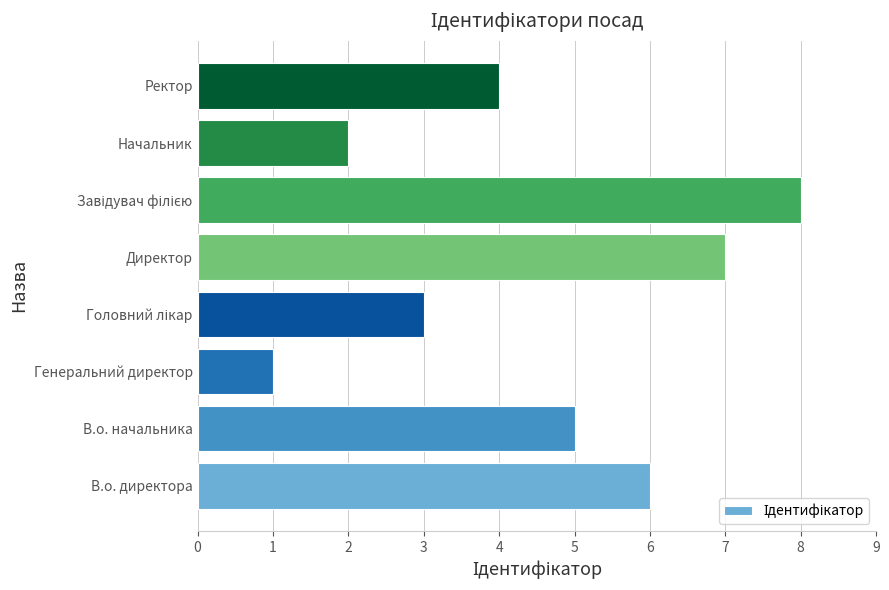

How many values are between 3 and 7?

5